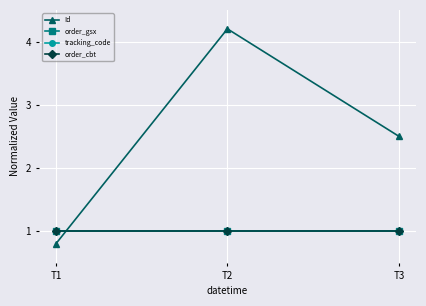

What is the approximate value of tracking_code at T3?

1.0